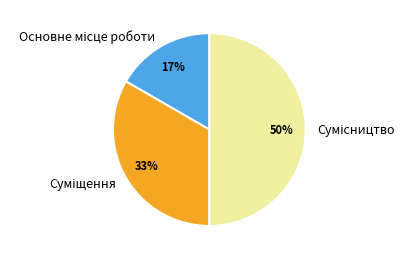

To the nearest percent, what is the difference between the largest and smallest slice percentages?

33%